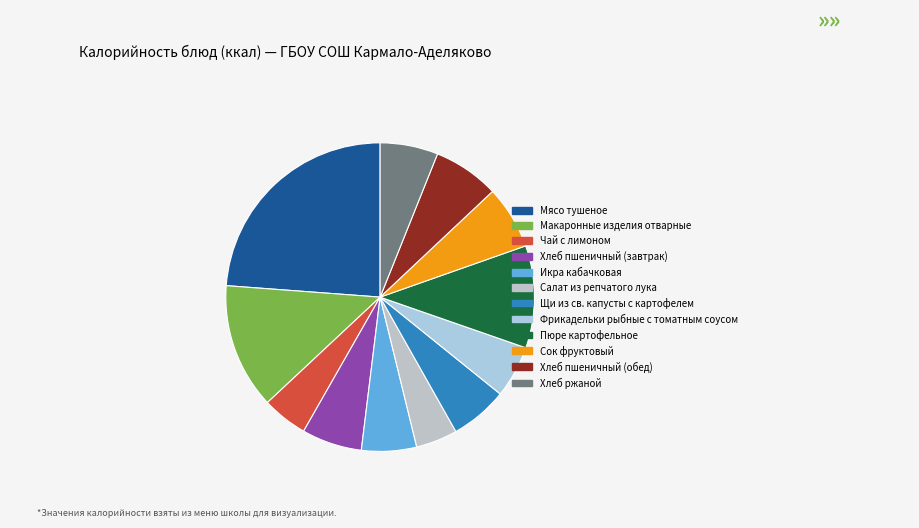

Which category has the biggest portion of the pie?

Мясо тушеное